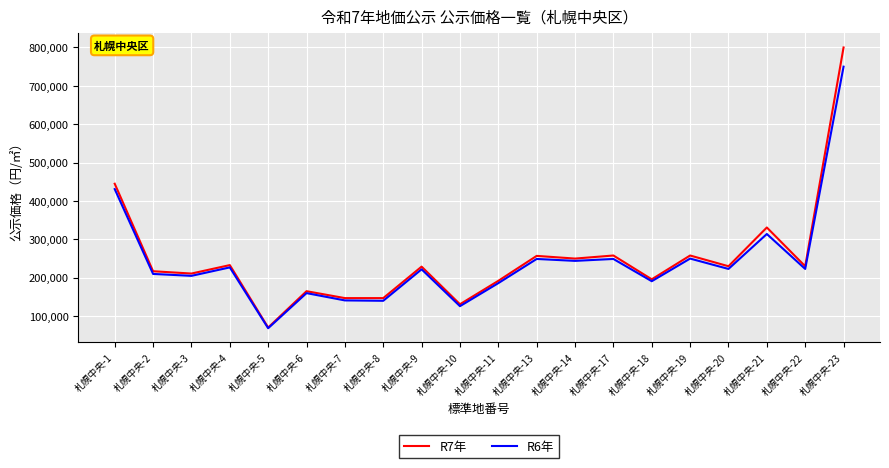

What are all the series names shown in the legend?

R7年, R6年